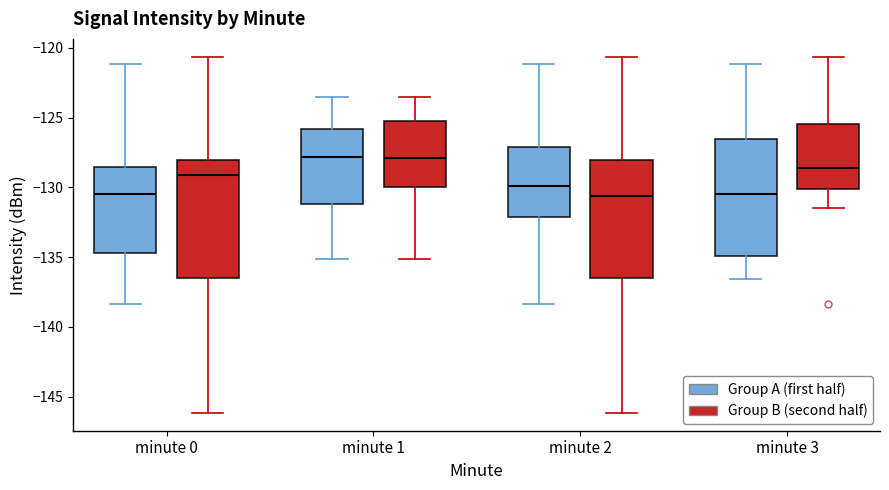

Reading left to right, transcribe this box plot: for each box, give where its median line is, the range the box spans, and where its two whiskers end, as read against the y-axis. The values are not printed on the chart, so give them approximately, as read against the axis.

minute 0 (Group A (first half)): median -130.5, box -134.5 to -128.5, whiskers -138.5 to -121.0
minute 0 (Group B (second half)): median -129.0, box -136.5 to -128.0, whiskers -146.0 to -120.5
minute 1 (Group A (first half)): median -128.0, box -131.0 to -126.0, whiskers -135.0 to -123.5
minute 1 (Group B (second half)): median -128.0, box -130.0 to -125.5, whiskers -135.0 to -123.5
minute 2 (Group A (first half)): median -130.0, box -132.0 to -127.0, whiskers -138.5 to -121.0
minute 2 (Group B (second half)): median -130.5, box -136.5 to -128.0, whiskers -146.0 to -120.5
minute 3 (Group A (first half)): median -130.5, box -135.0 to -126.5, whiskers -136.5 to -121.0
minute 3 (Group B (second half)): median -128.5, box -130.0 to -125.5, whiskers -131.5 to -120.5